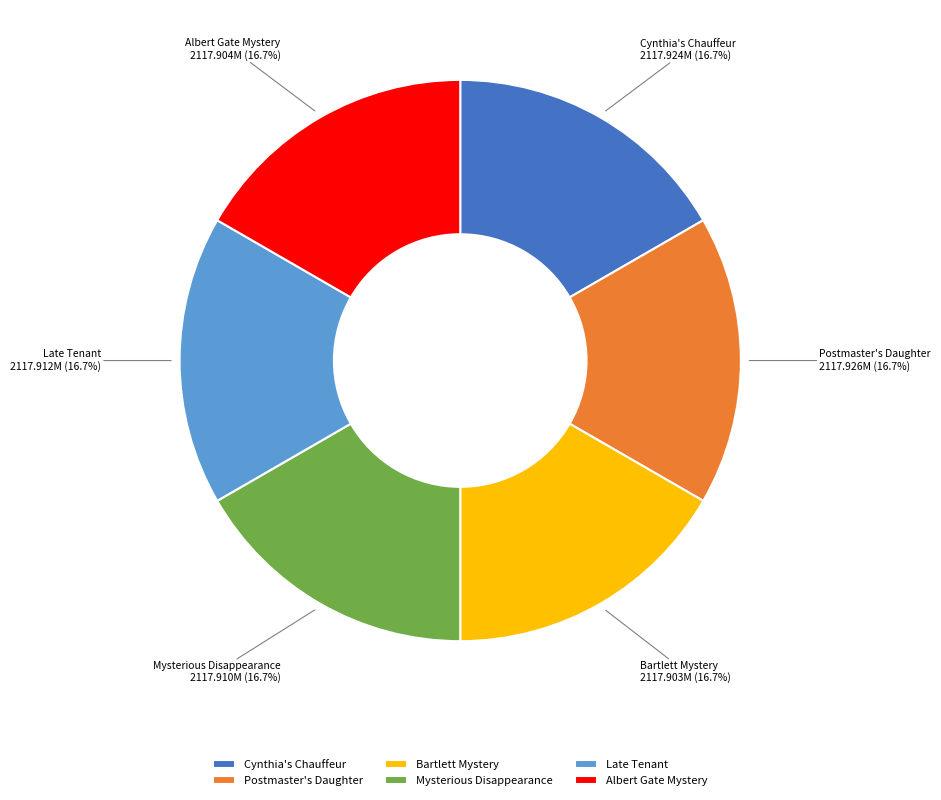

Count the number of slices in the pie.

6